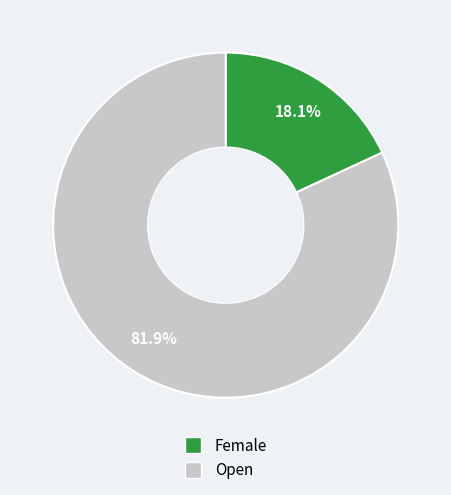

The Open slice represents 82% of the pie. True or false?

True